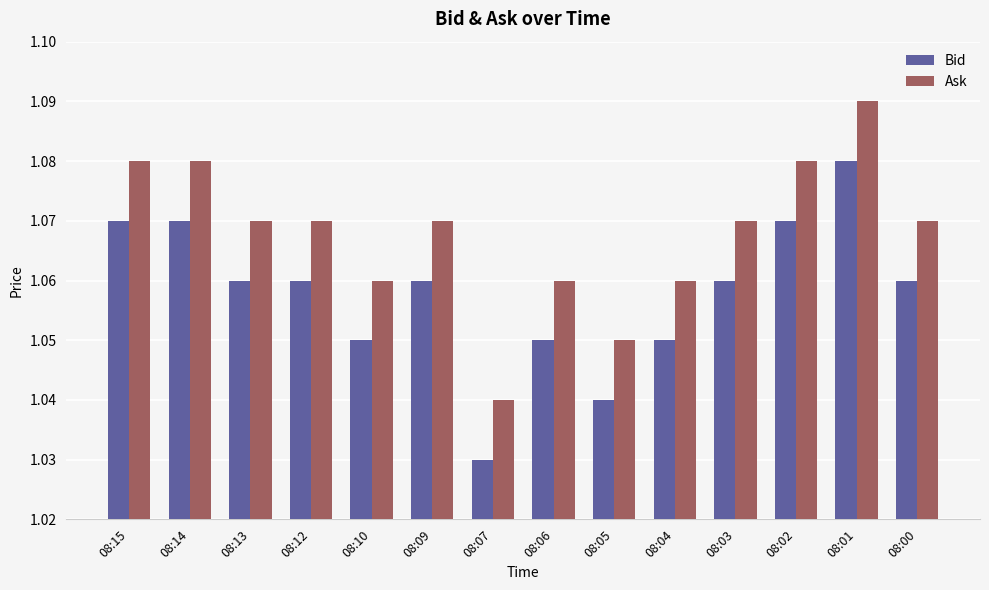

At which label does Ask reach its minimum?

08:07